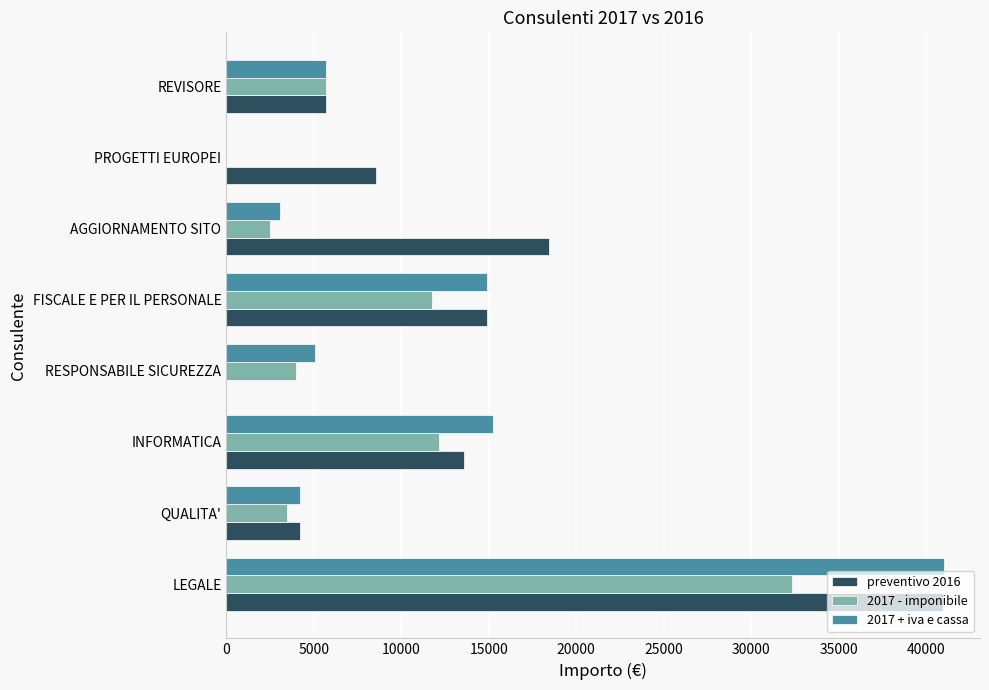

What is the sum of all 2017 - imponibile values?

71929.1